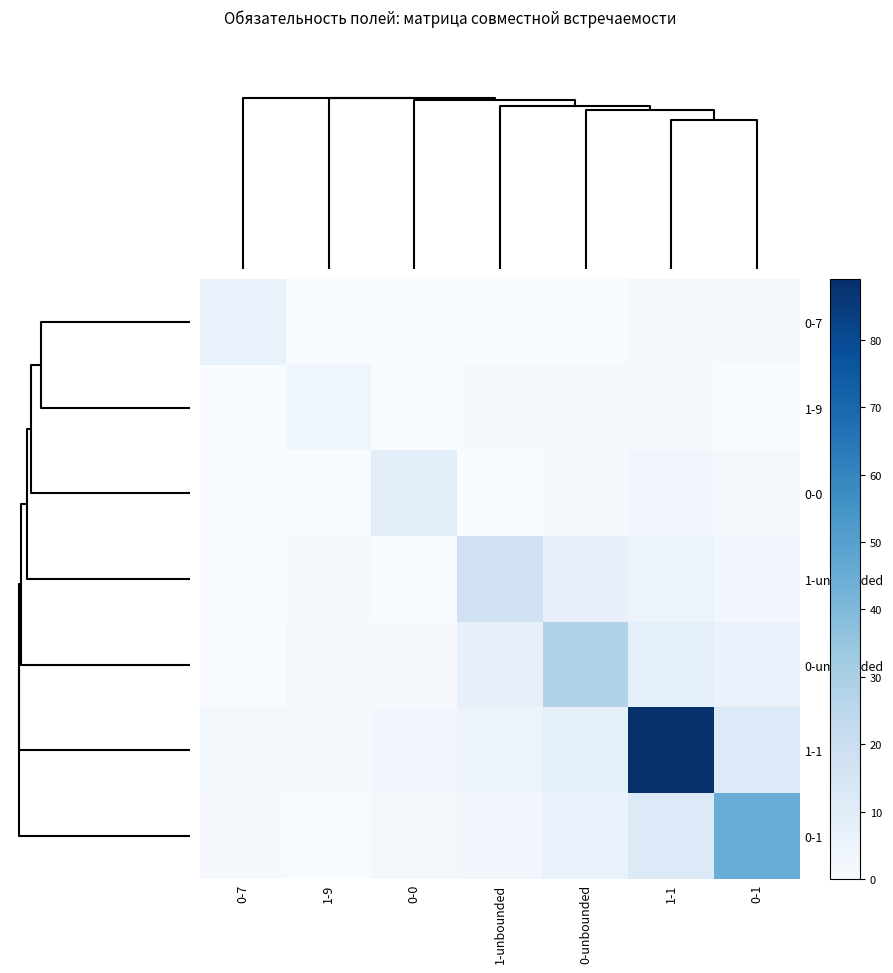

Which series has the largest range (max minus min)?

1-1